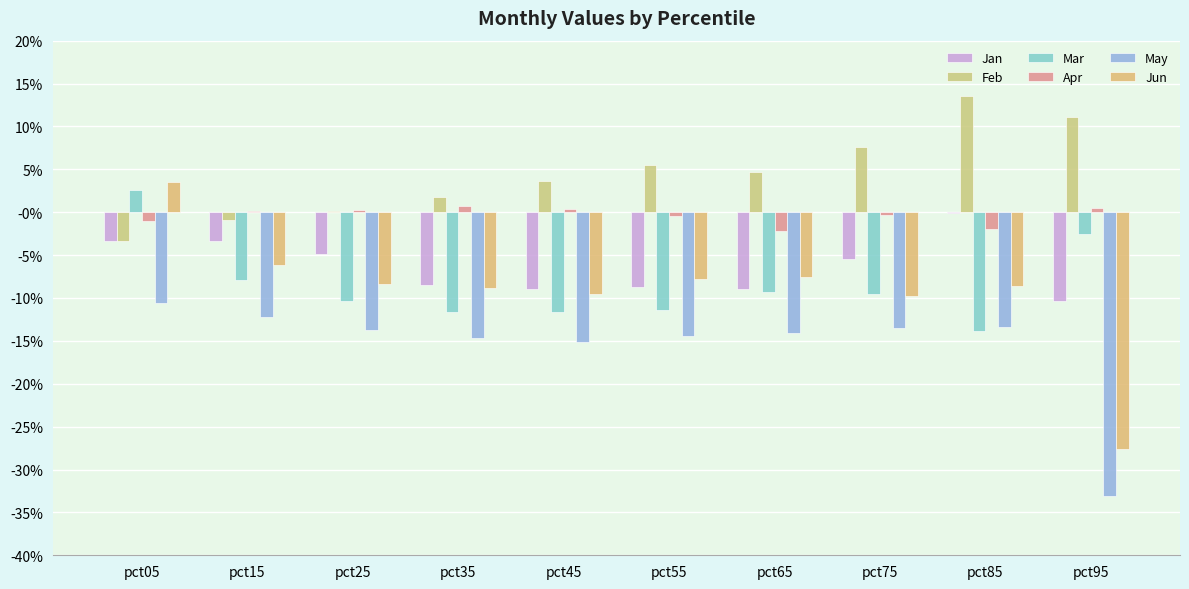

What is the maximum value shown in the chart?

0.1